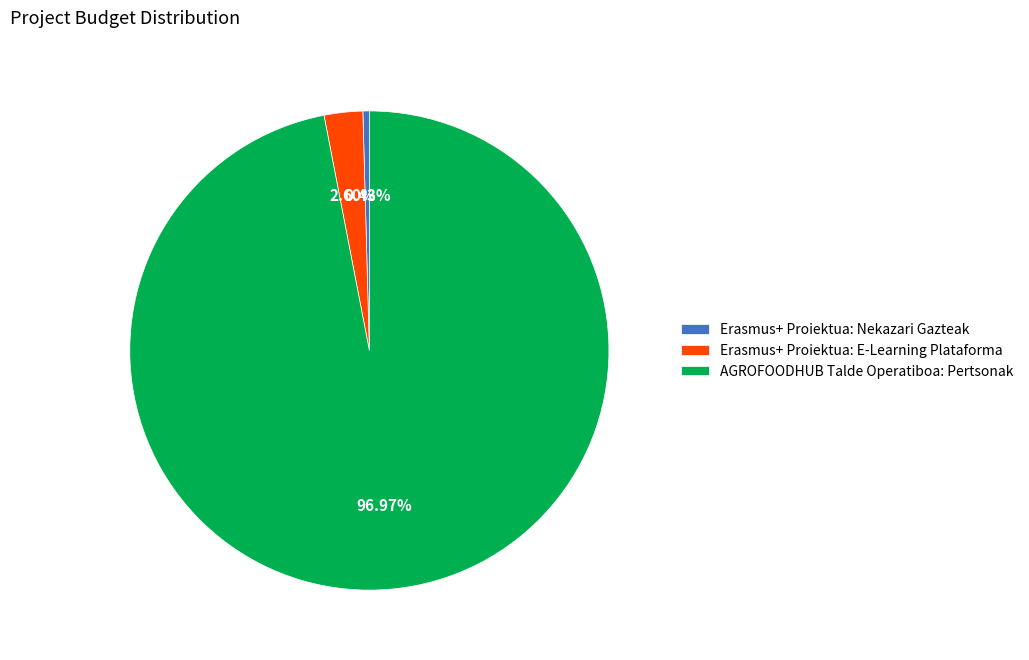

Which slice is the largest?

AGROFOODHUB Talde Operatiboa: Pertsonak